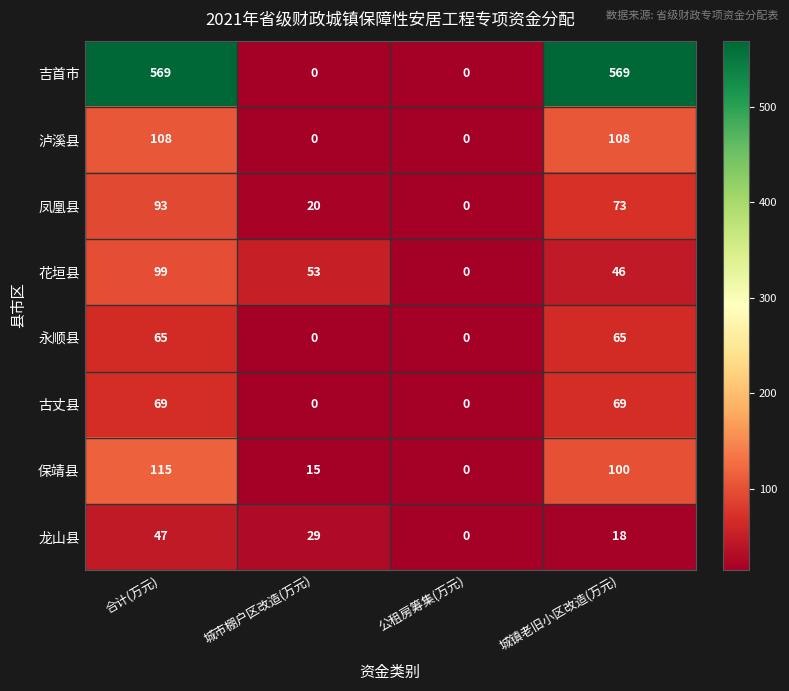

True or false: 永顺县 has a value of 43 at 城镇老旧小区改造(万元).

False